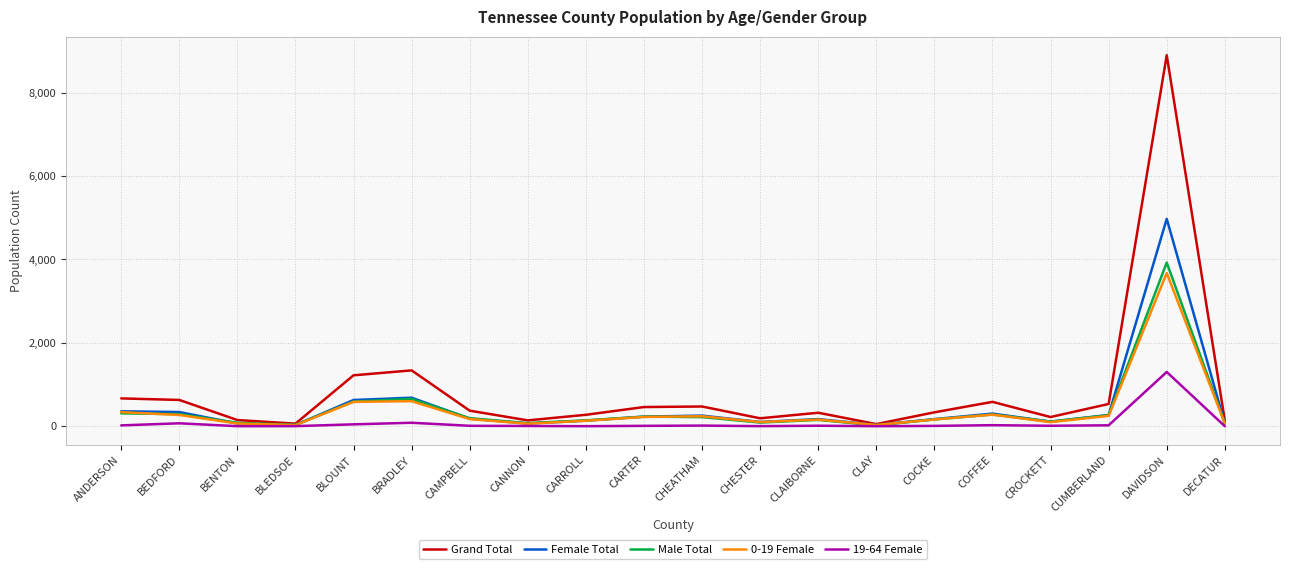

Which series changed the most between CANNON and CLAIBORNE?

Grand Total